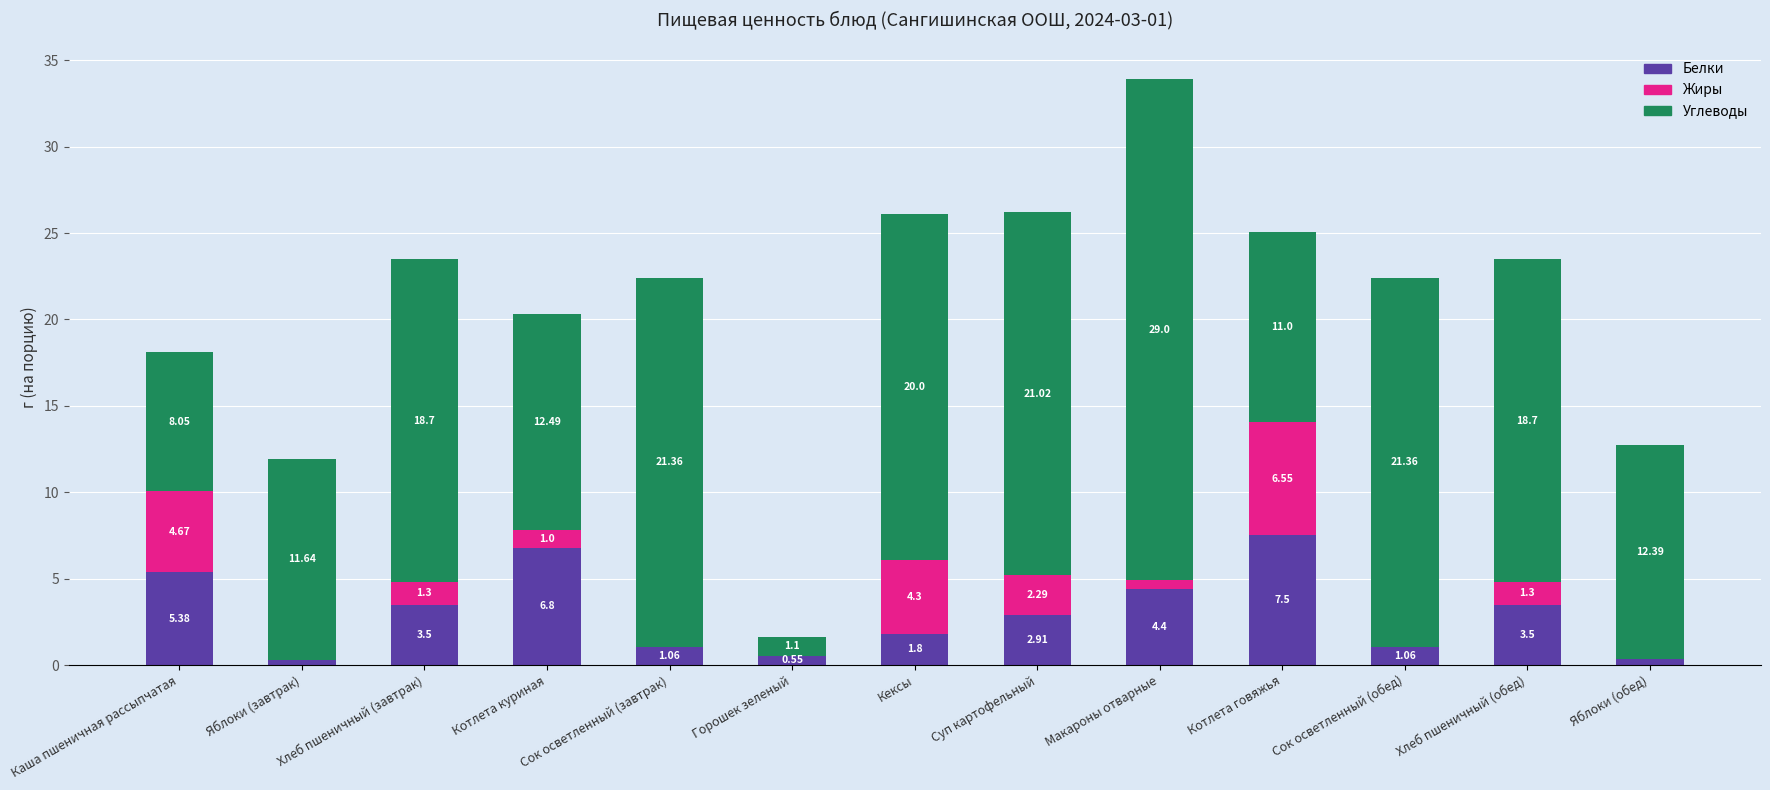

Are the bars grouped side by side (vs. stacked)?

No